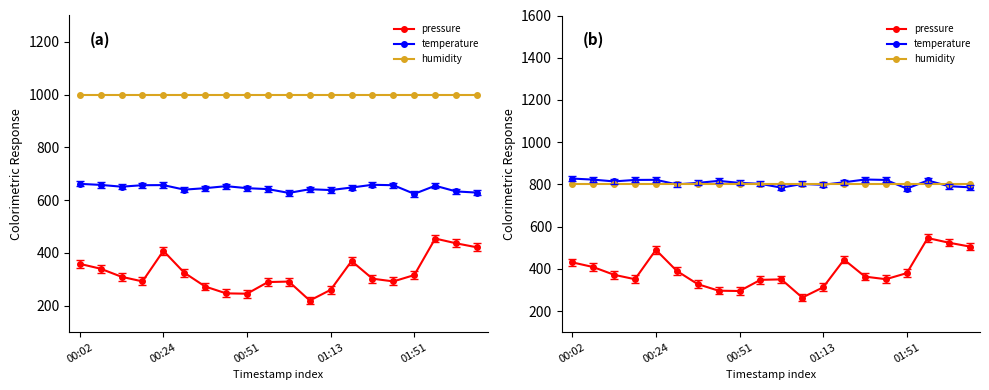

What is the value of the temperature point at the 1st from the left?

827.5